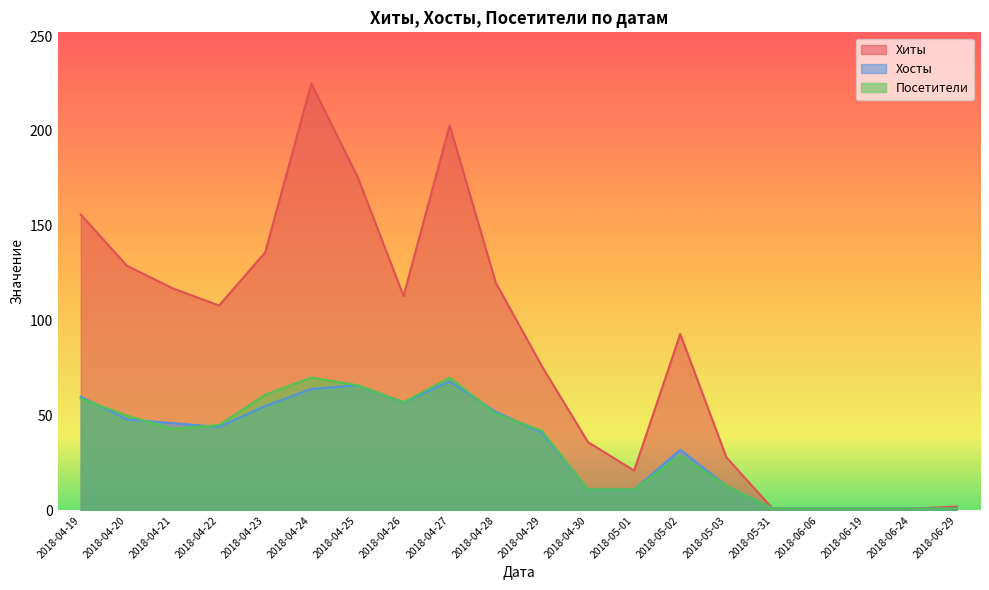

How many values in the Хосты series exceed 44?

9